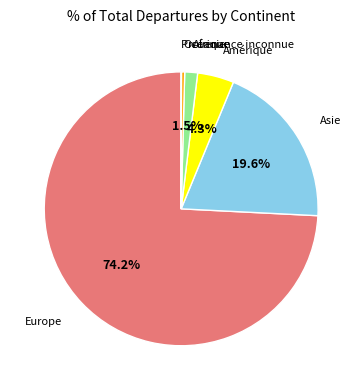

What is the majority slice?

Europe